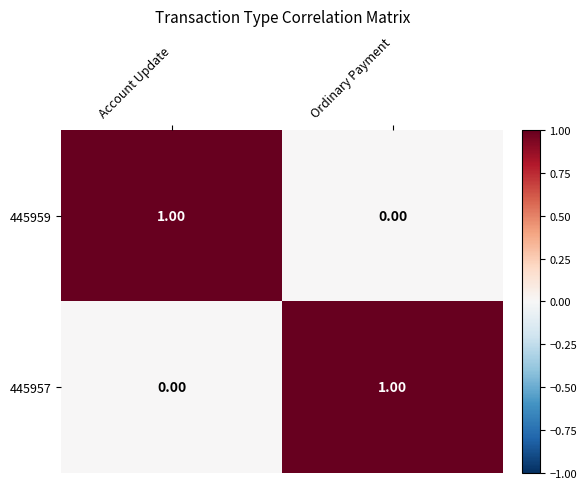

At which label is 445959 closest to 0?

Ordinary Payment